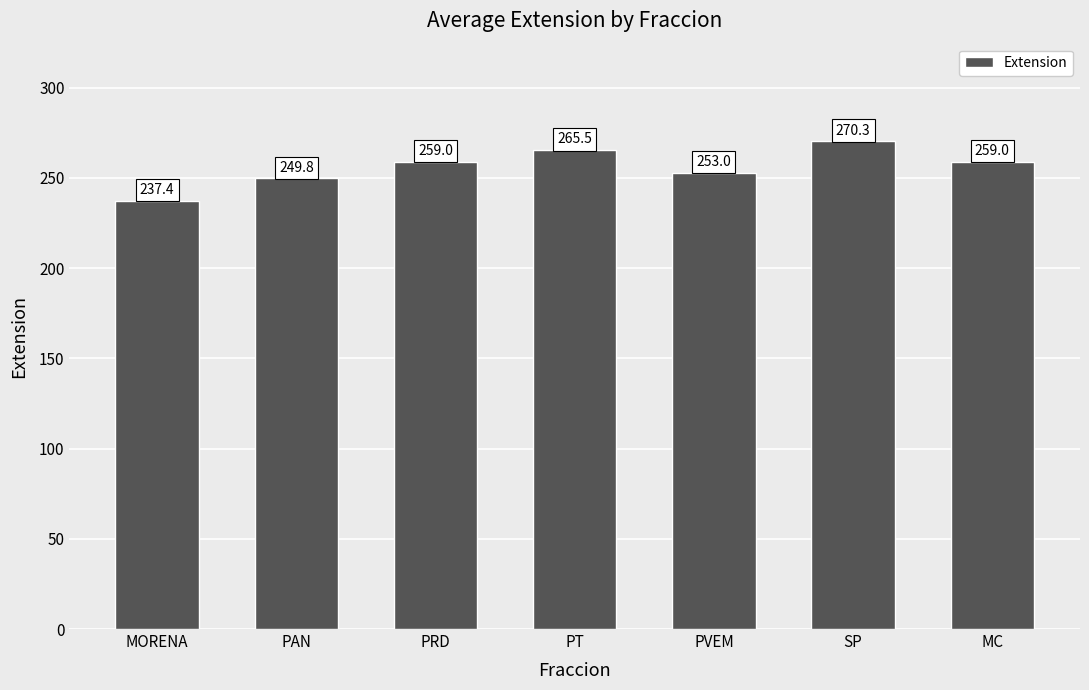

What is the ratio of the value at MC to the value at PRD?

1.0